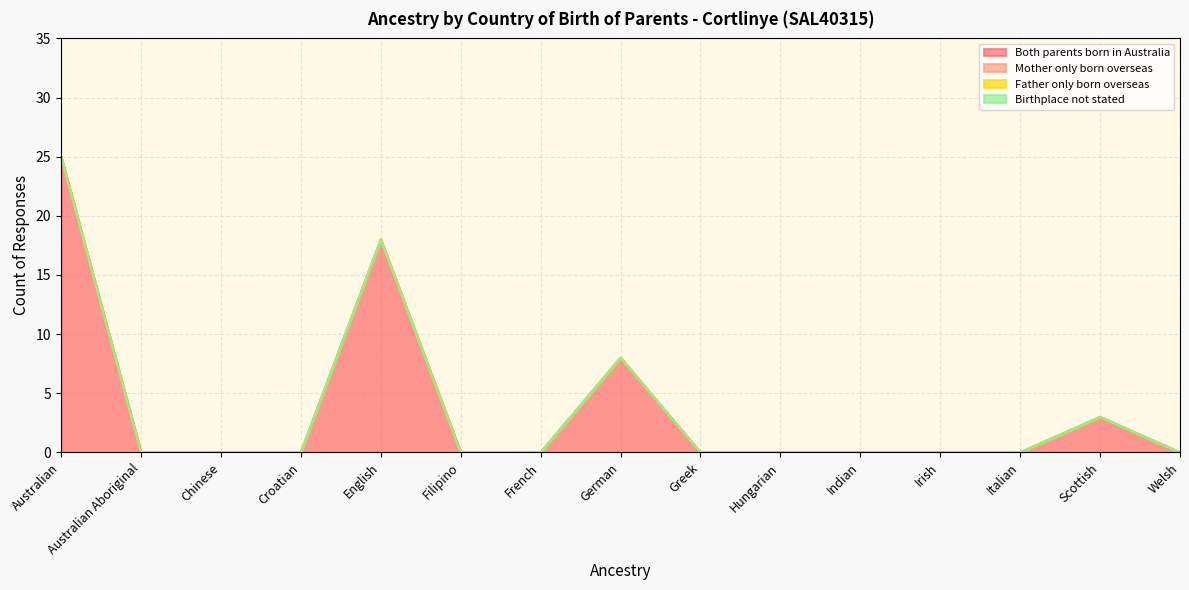

Reading left to right, what are all the values shown in this chart?

Both parents born in Australia: 25	0	0	0	18	0	0	8	0	0	0	0	0	3	0
Mother only born overseas: 0	0	0	0	0	0	0	0	0	0	0	0	0	0	0
Father only born overseas: 0	0	0	0	0	0	0	0	0	0	0	0	0	0	0
Birthplace not stated: 0	0	0	0	0	0	0	0	0	0	0	0	0	0	0